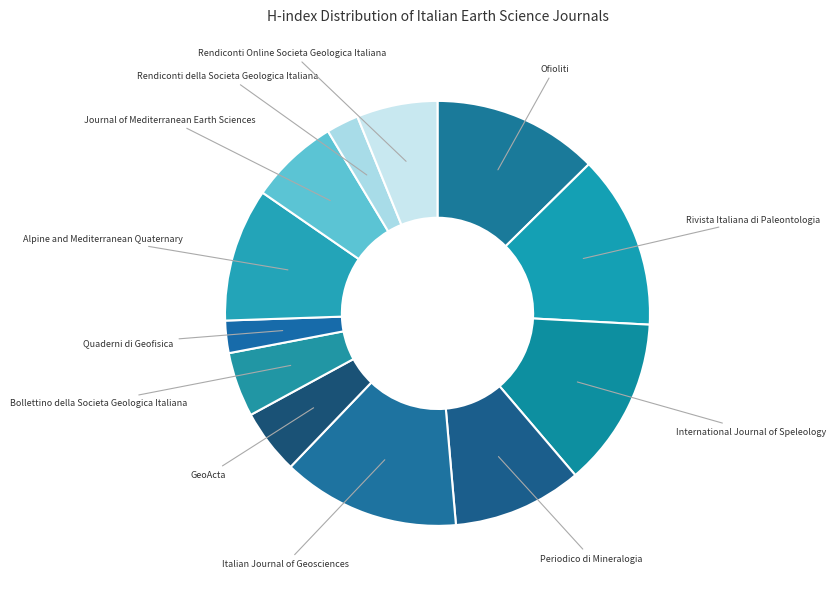

What is the ratio of the value at Alpine and Mediterranean Quaternary to the value at GeoActa?

2.1